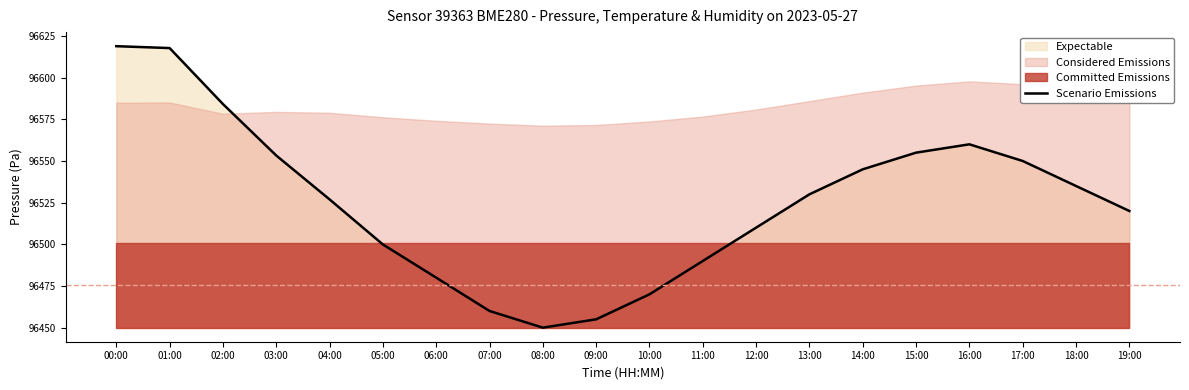

What is the sum of the values at 14:00 and 12:00?

193055.0